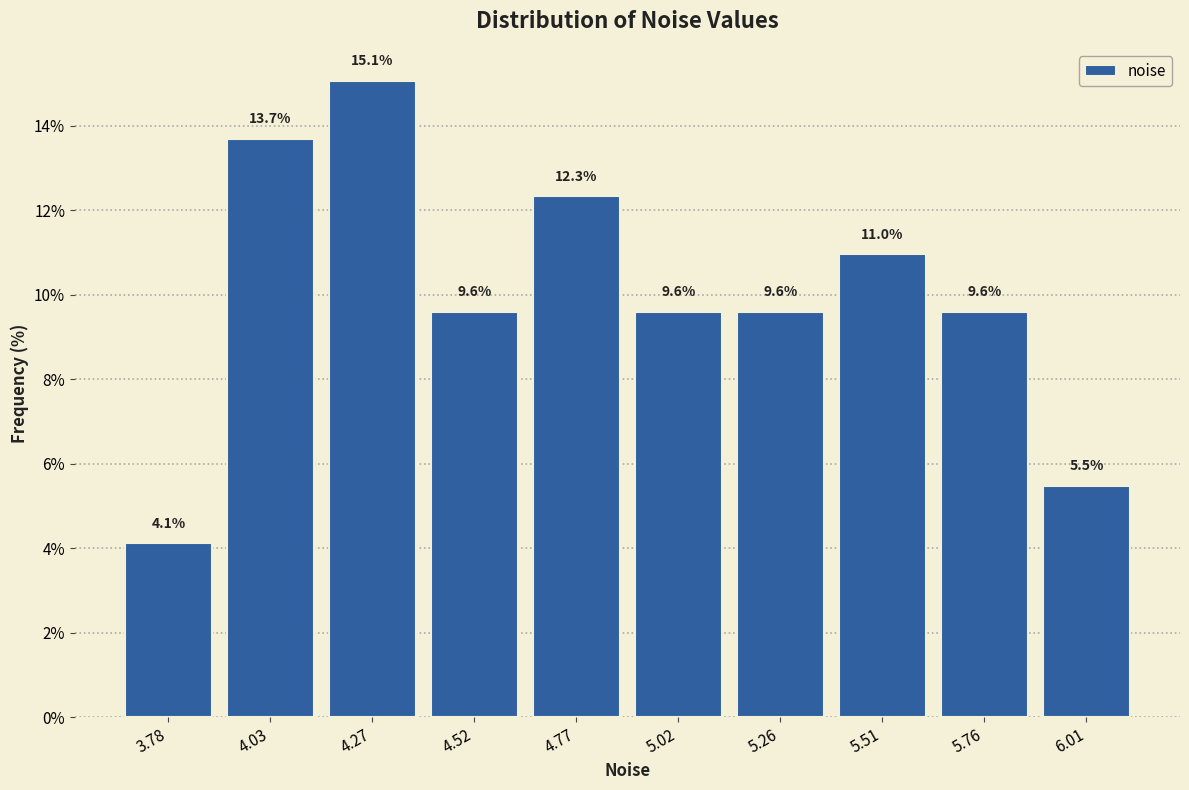

Reading left to right, transcribe this chart: for each bar, give the range it covers on the x-axis and its height. The bar edges are not printed on the chart, so give them approximately, as read against the axis.

3.65 to 3.90: 4.1
3.90 to 4.15: 13.7
4.15 to 4.40: 15.1
4.40 to 4.65: 9.6
4.65 to 4.90: 12.3
4.90 to 5.15: 9.6
5.15 to 5.40: 9.6
5.40 to 5.65: 11.0
5.65 to 5.90: 9.6
5.90 to 6.15: 5.5